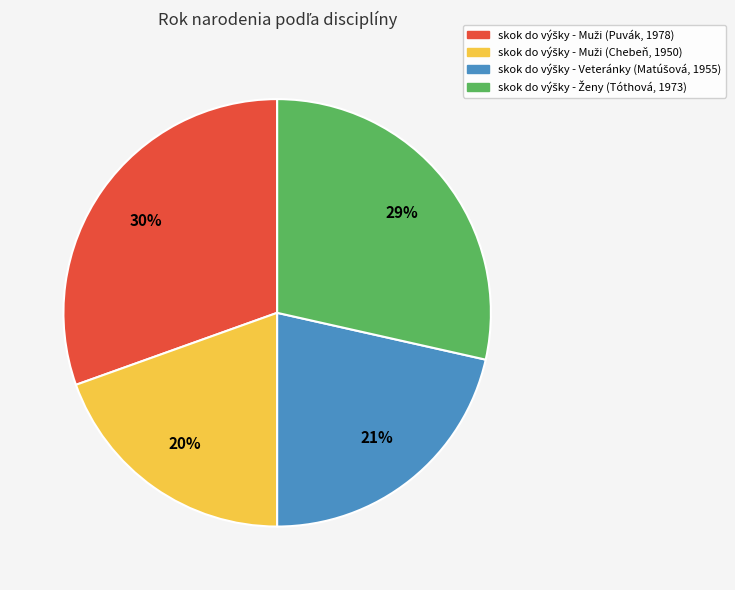

Is there any slice that represents more than half of the pie?

No